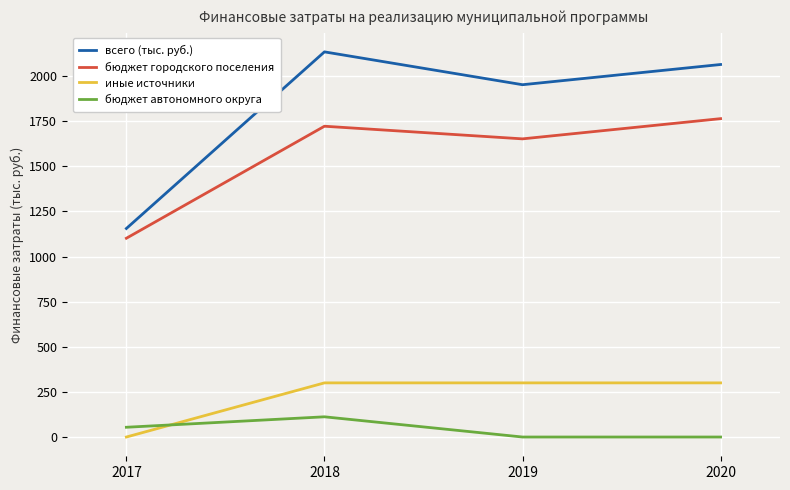

True or false: бюджет автономного округа has more than 0 interior local peaks.

True